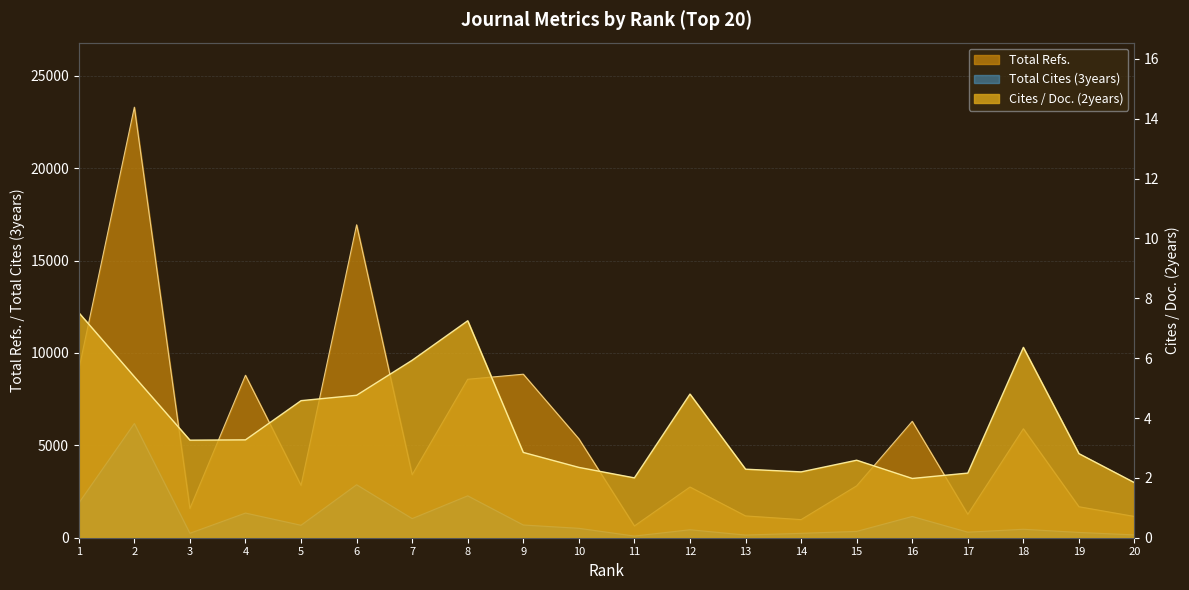

What is the value of the Cites / Doc. (2years) point at the 18th from the left?

6.4